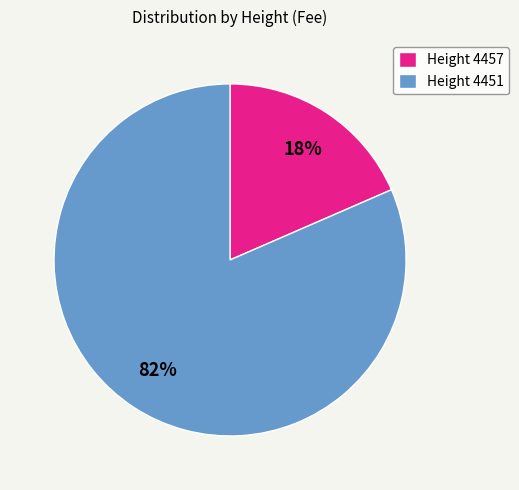

The Height 4451 slice represents 82% of the pie. True or false?

True